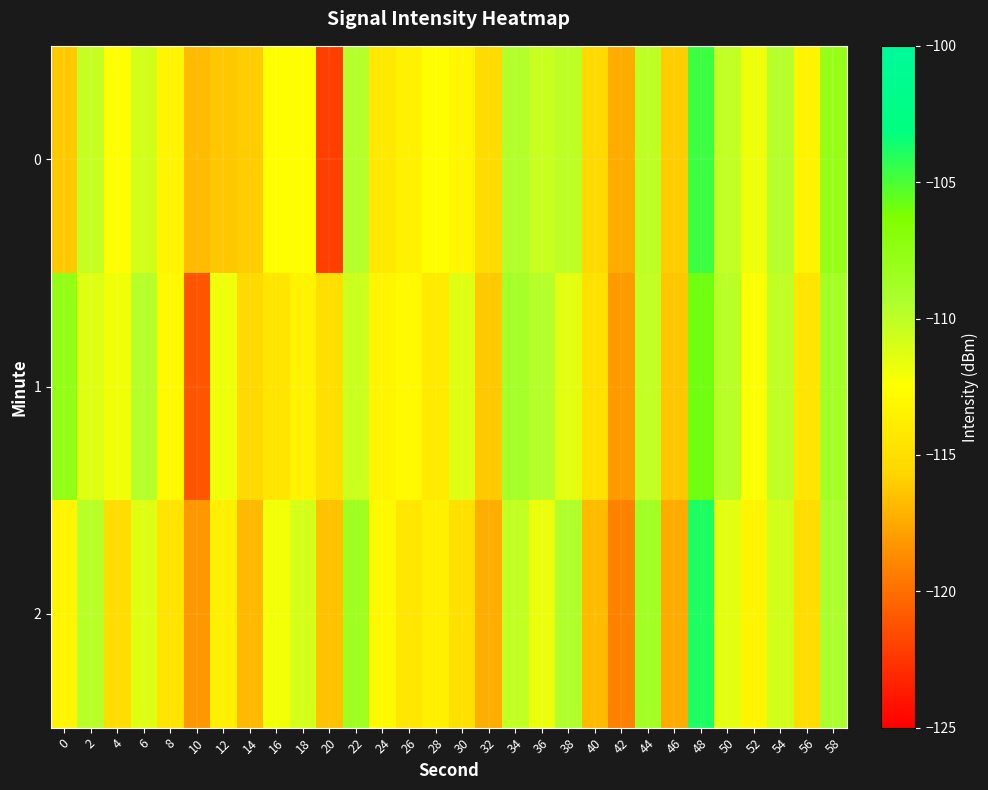

At which category does the chart reach its minimum across all series?

20